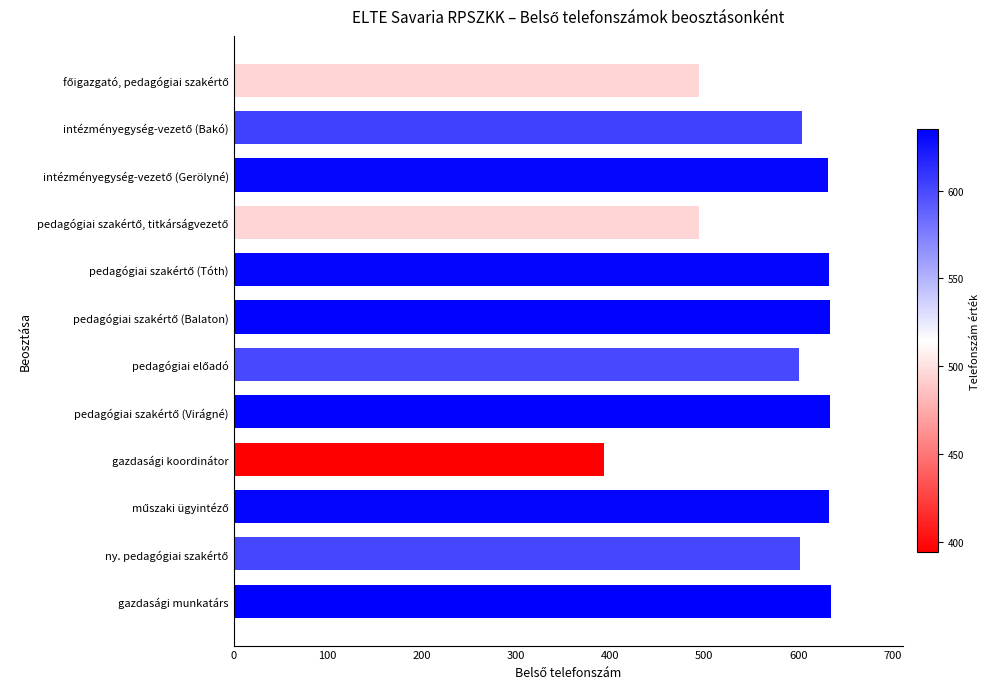

What is the value of the 1st bar from the top?

495